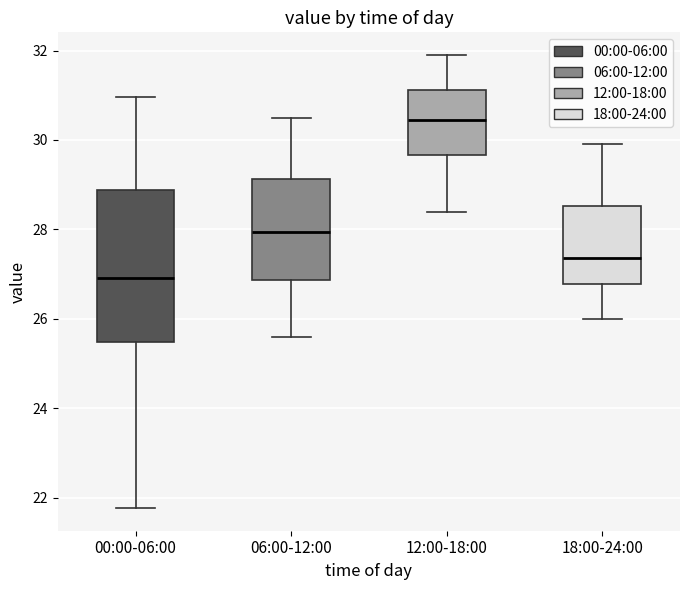

Which box has the lowest median line?

00:00-06:00